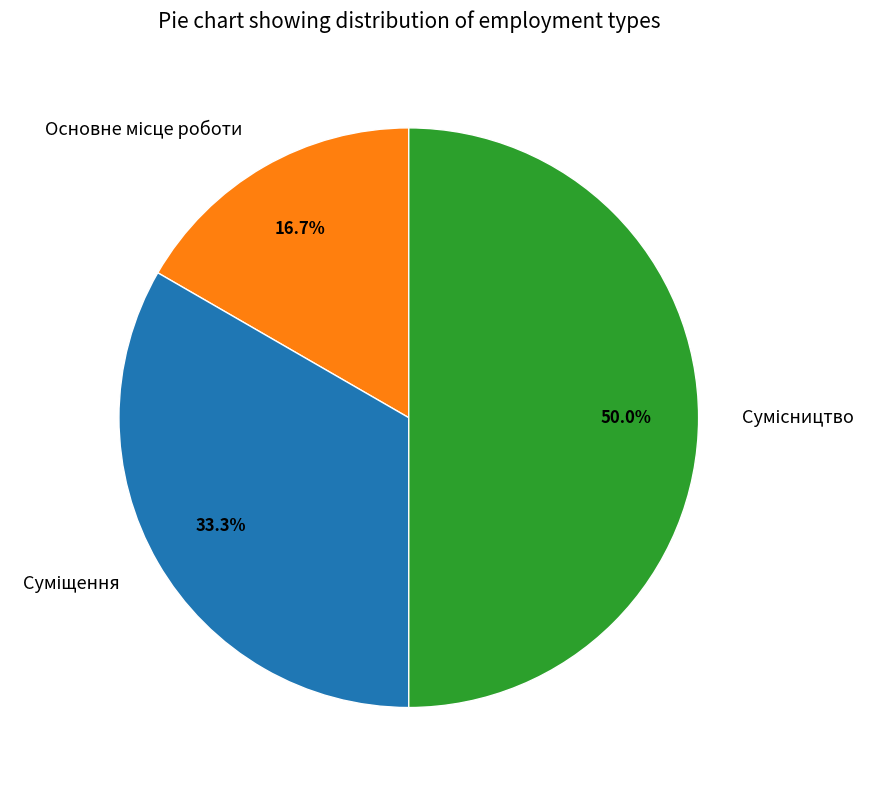

Is there a majority slice in this chart?

No